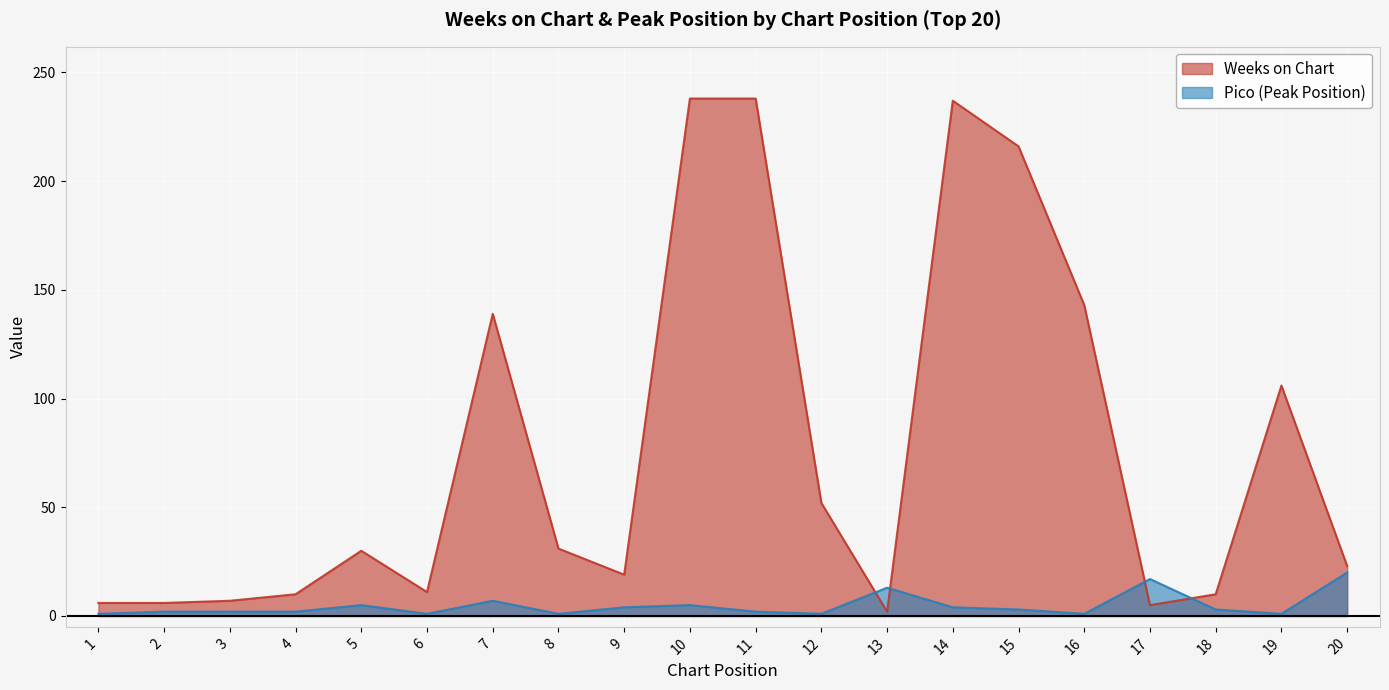

How many lines are shown in the chart?

2